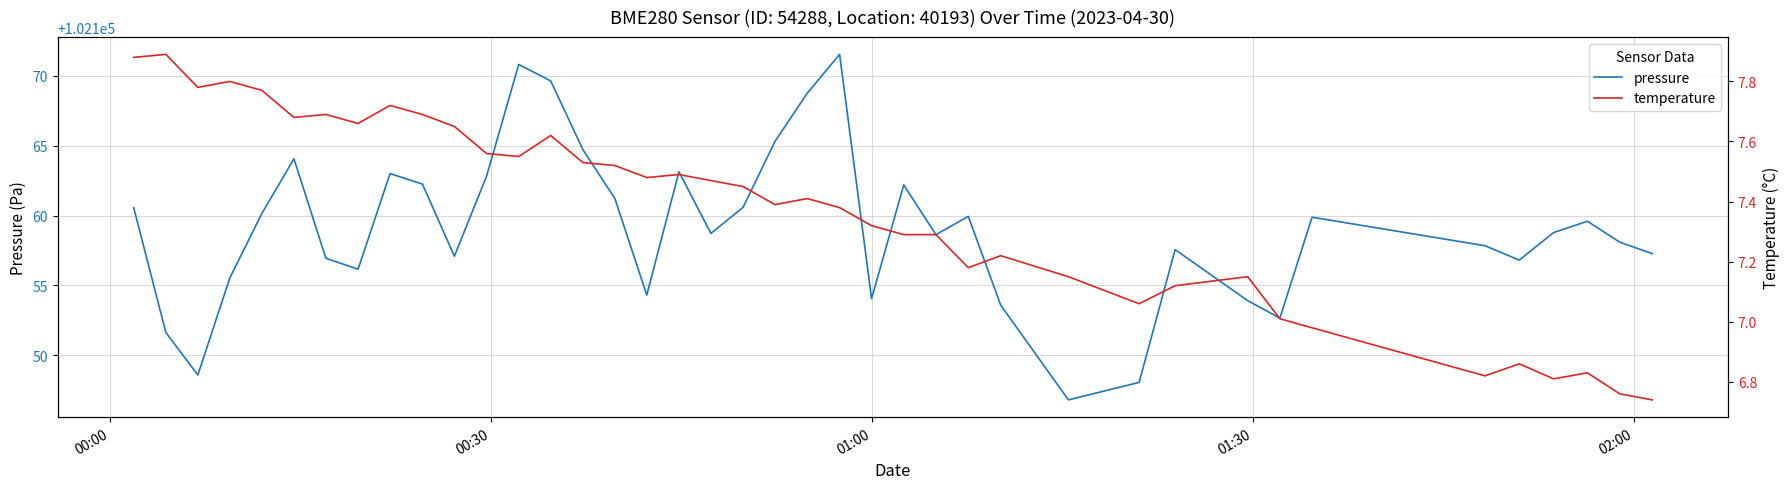

What is the difference between the maximum and minimum values in the pressure series?

24.7